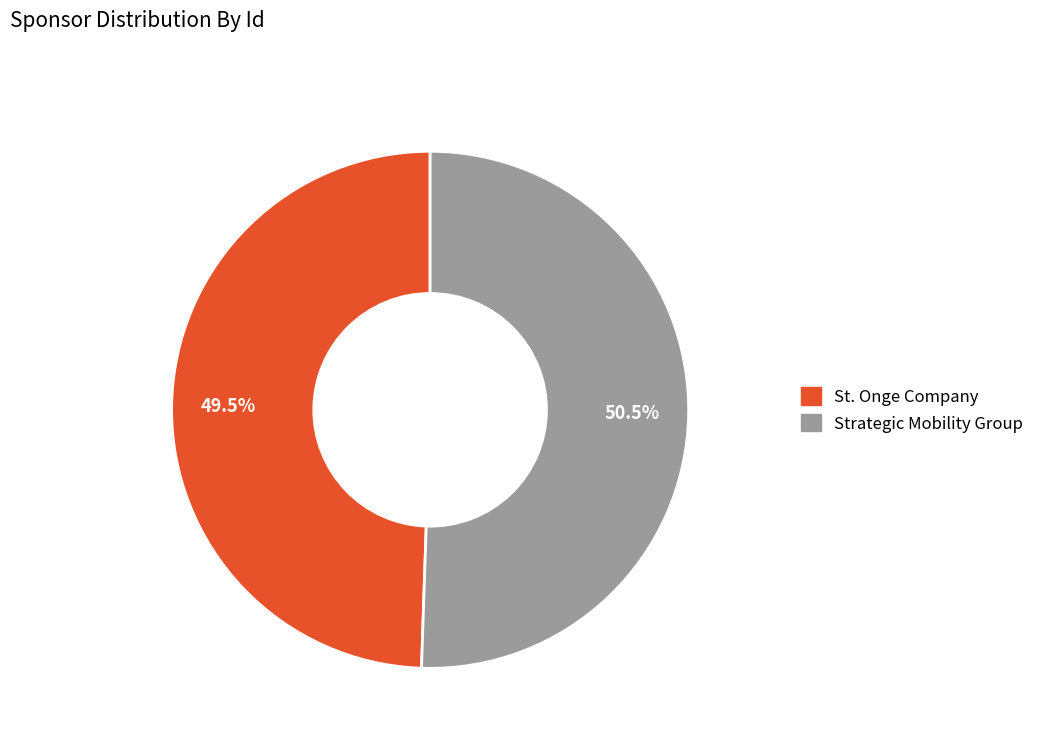

Which slice represents more than half of the pie?

Strategic Mobility Group